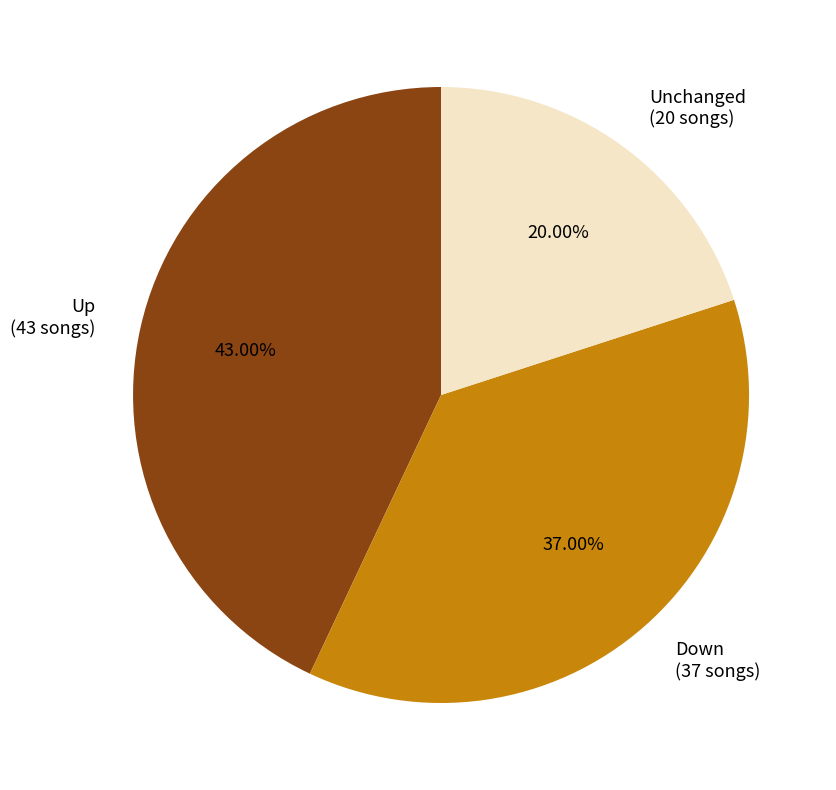

Is there a majority slice in this chart?

No